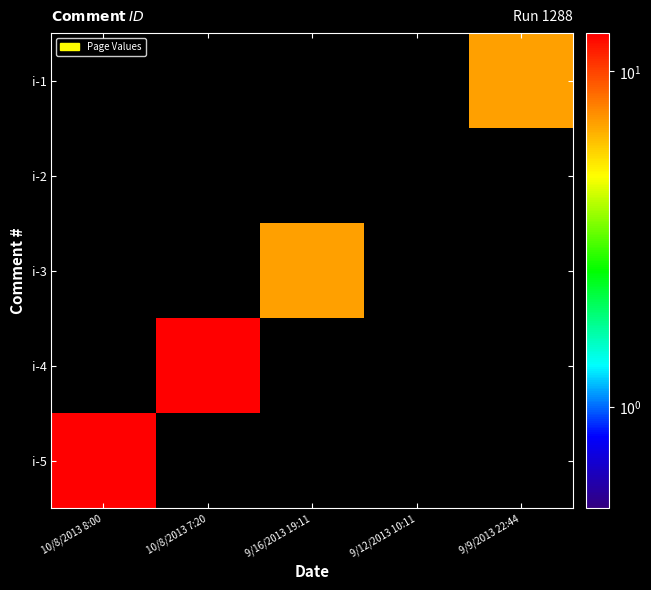

At 9/12/2013 10:11, list the series in order from smallest to largest.

i-5, i-4, i-3, i-2, i-1